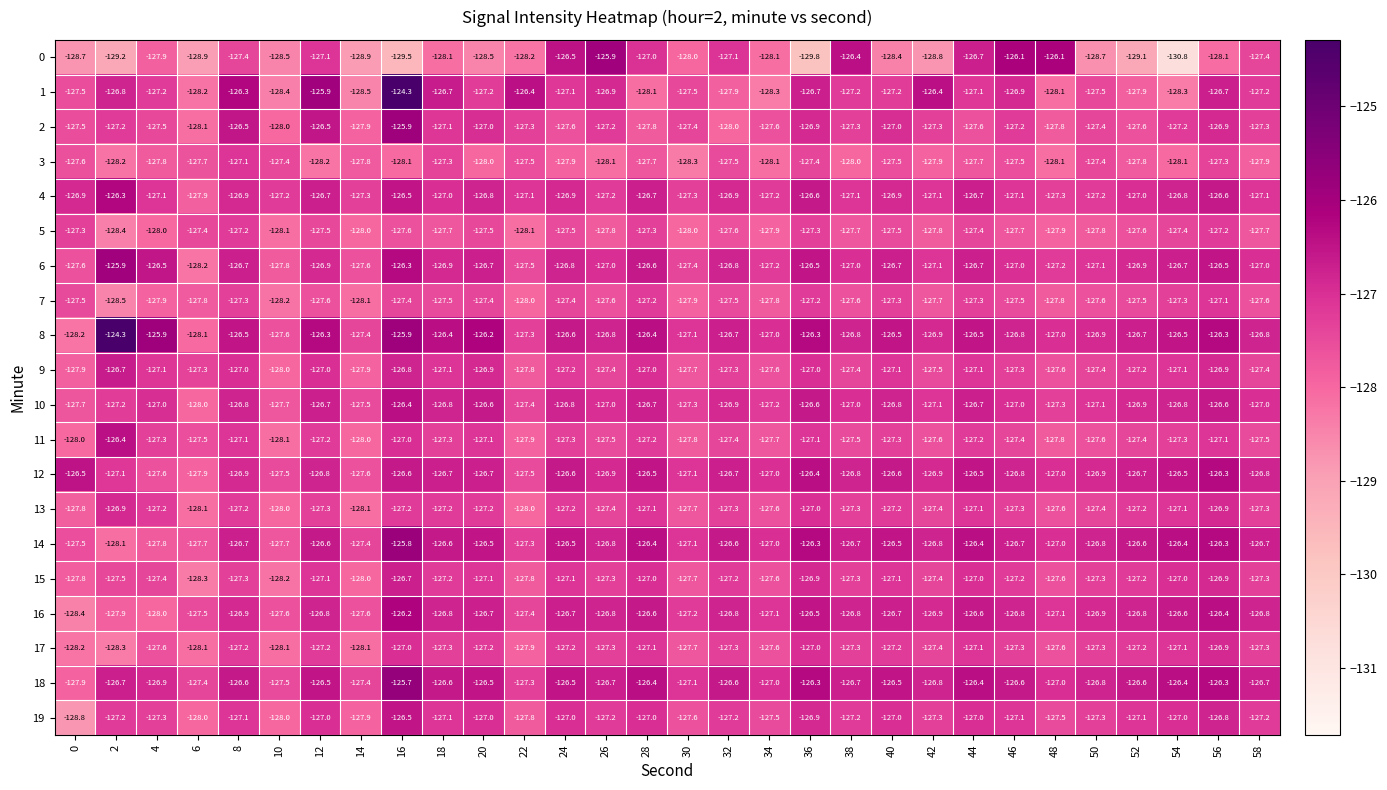

How many values in the 6 series exceed -126?

1